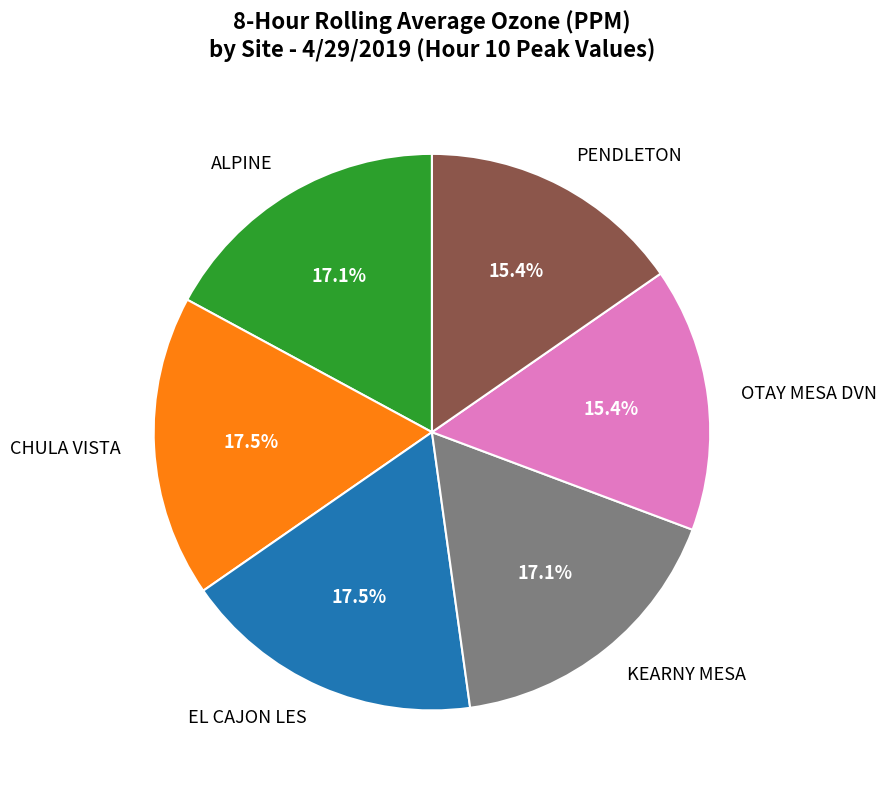

What percentage do KEARNY MESA and EL CAJON LES together represent?

34.6%